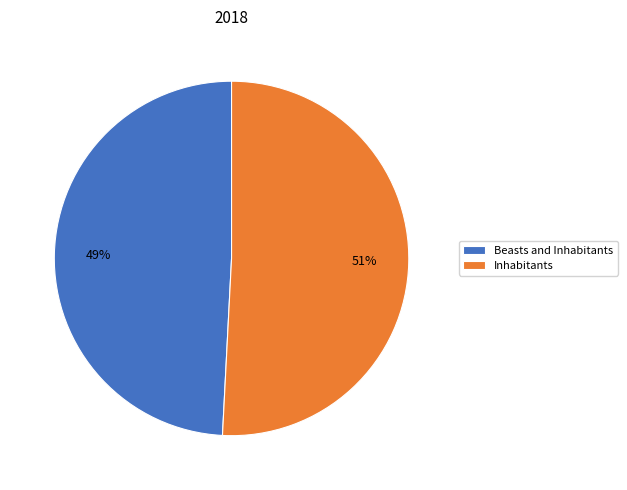

Rank the categories by value from lowest to highest.

Beasts and Inhabitants, Inhabitants